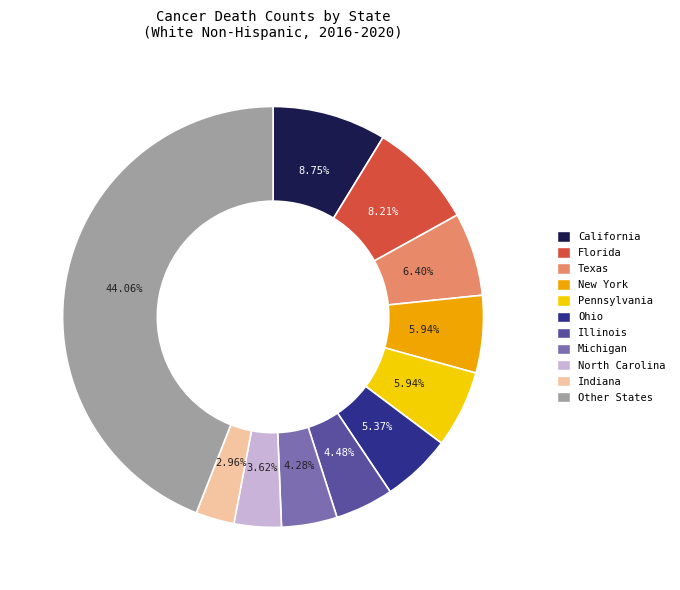

Does any single category account for the majority?

No